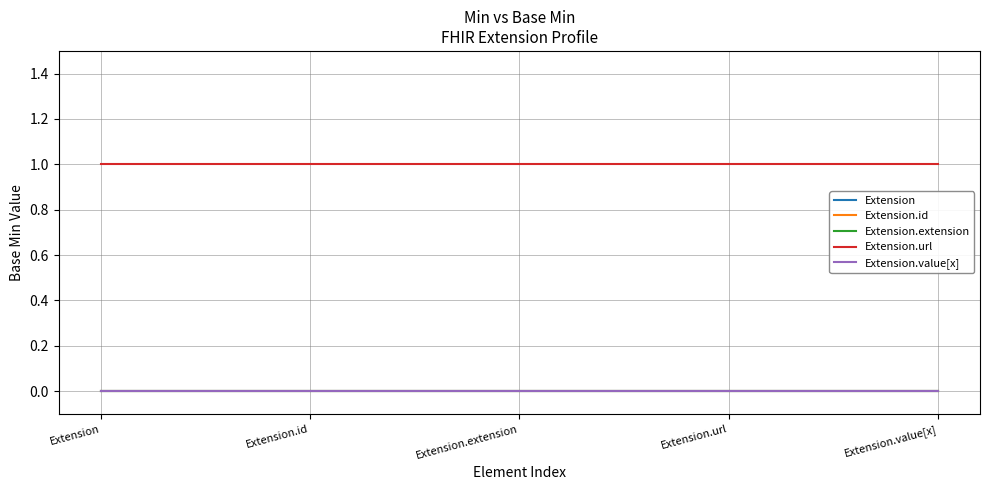

Reading left to right, extract all data points from this chart.

Extension: 0	0	0	0	0
Extension.id: 0	0	0	0	0
Extension.extension: 0	0	0	0	0
Extension.url: 1	1	1	1	1
Extension.value[x]: 0	0	0	0	0